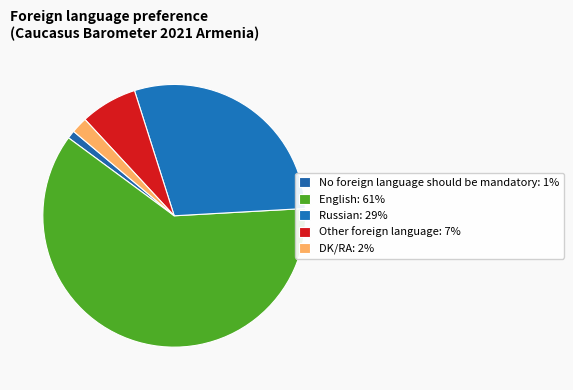

How many segments does this pie chart have?

5